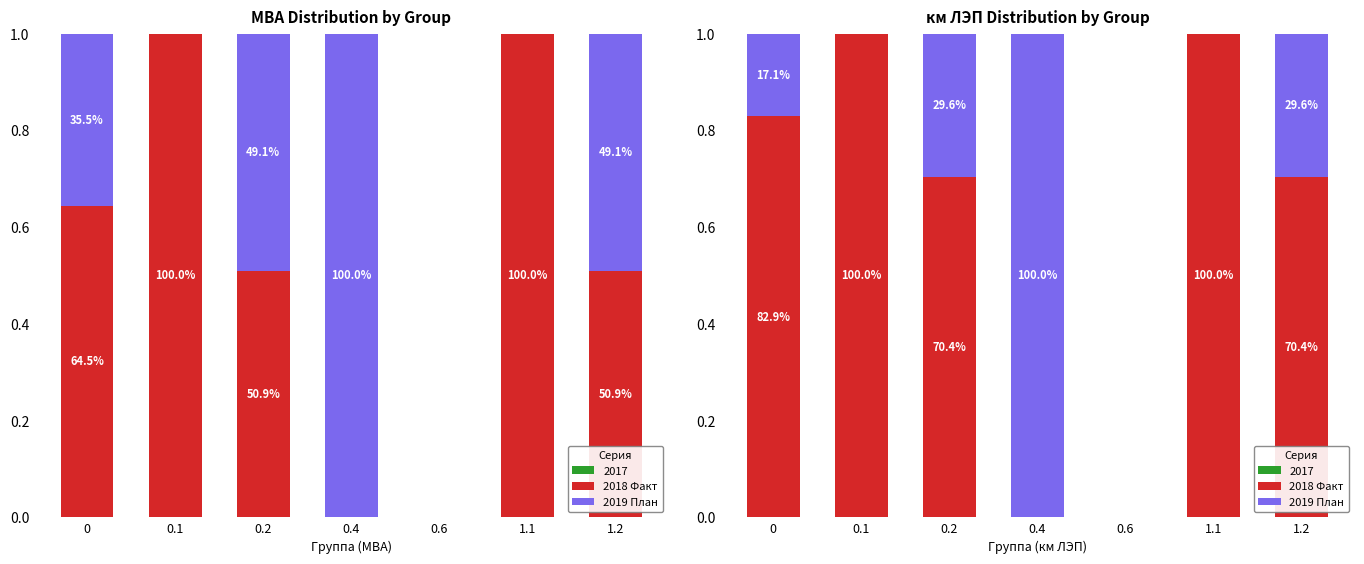

Rank the series at 0.2 from highest to lowest value.

2018 Факт, 2019 План